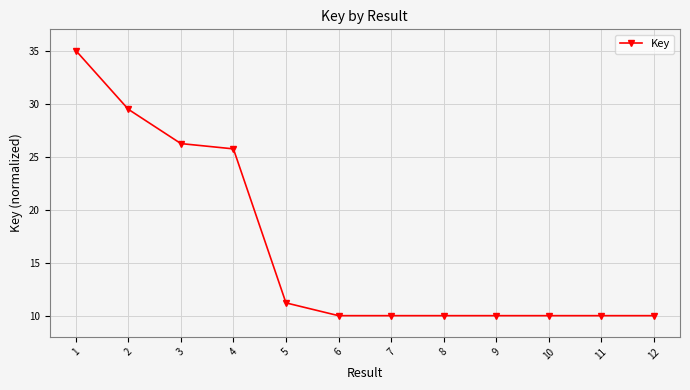

Reading left to right, what are all the values shown in this chart?

1=35.0	2=29.5	3=26.2	4=25.7	5=11.2	6=10.0	7=10.0	8=10.0	9=10.0	10=10.0	11=10.0	12=10.0